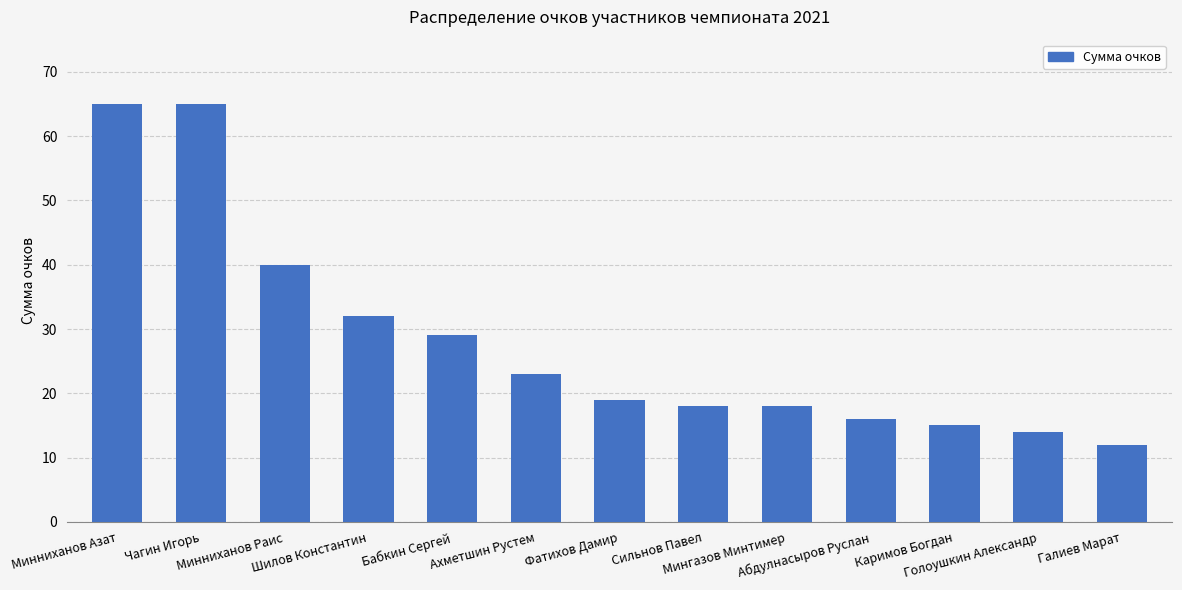

True or false: the data shows 29 at Сильнов Павел.

False